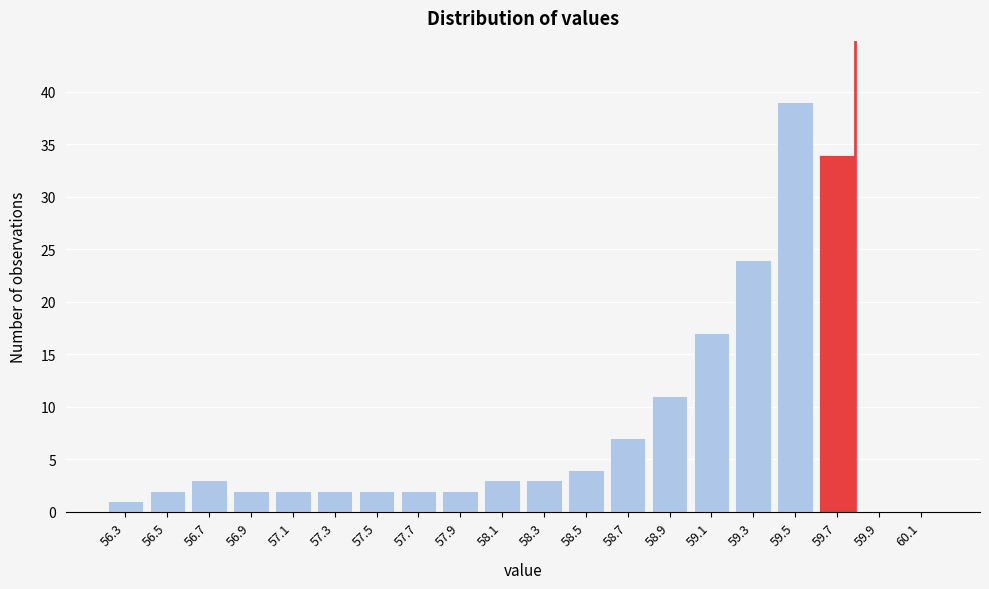

Reading left to right, extract all data points from this chart.

56.3=1	56.5=2	56.7=3	56.9=2	57.1=2	57.3=2	57.5=2	57.7=2	57.9=2	58.1=3	58.3=3	58.5=4	58.7=7	58.9=11	59.1=17	59.3=24	59.5=39	59.7=34	59.9=0	60.1=0